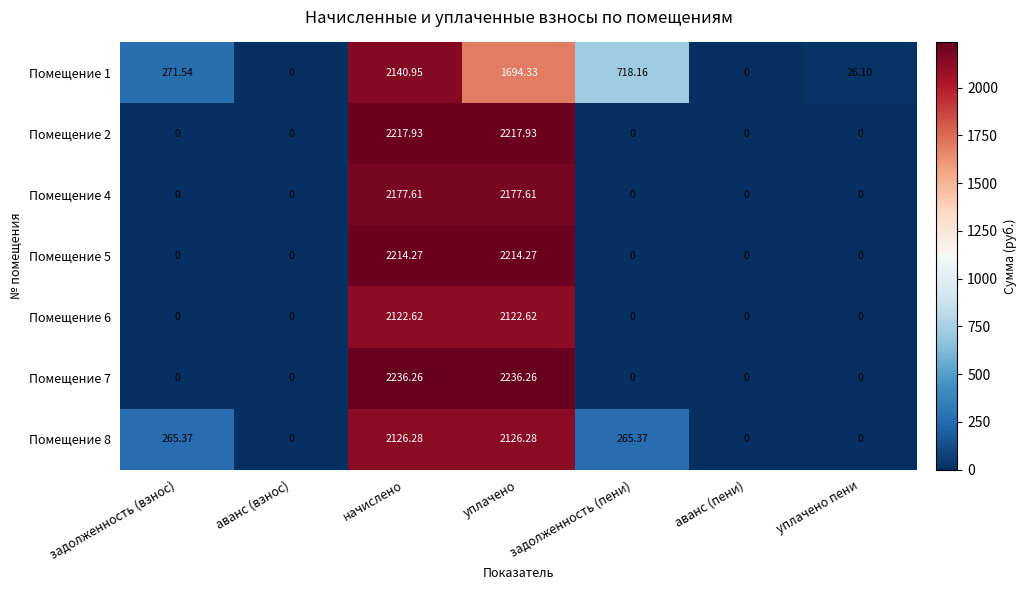

At how many categories does at least one series exceed 2196?

2